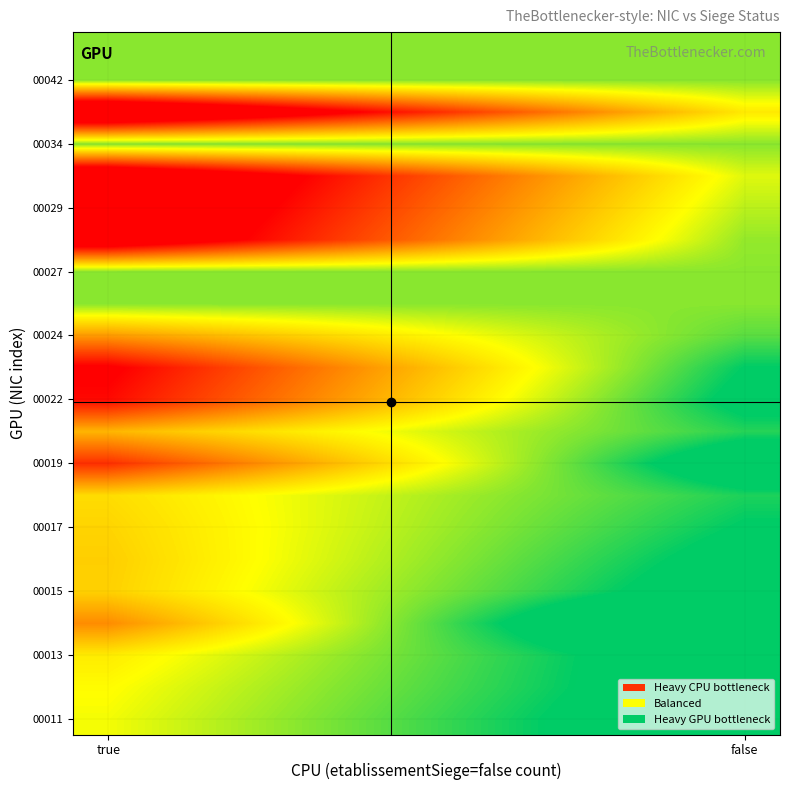

What is the minimum value shown in the chart?

-0.9